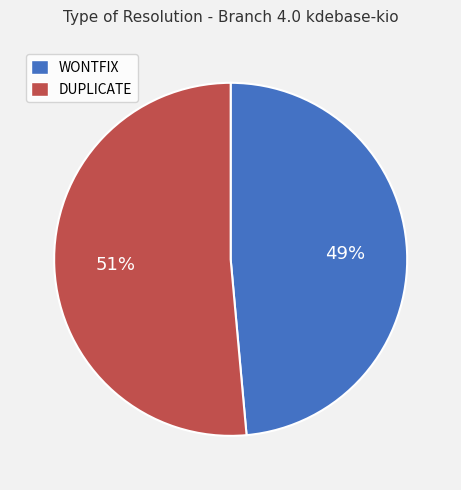

Is the sum of WONTFIX and DUPLICATE greater than half?

Yes